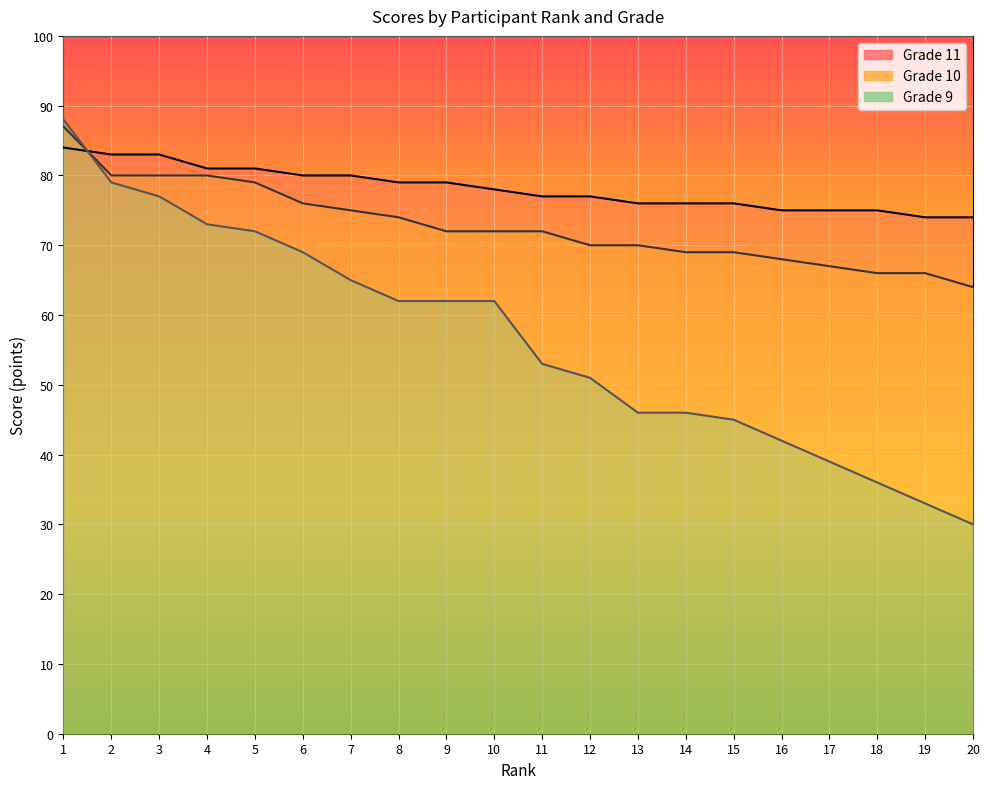

What is the sum of the Grade 9 values at 9 and 6?

131